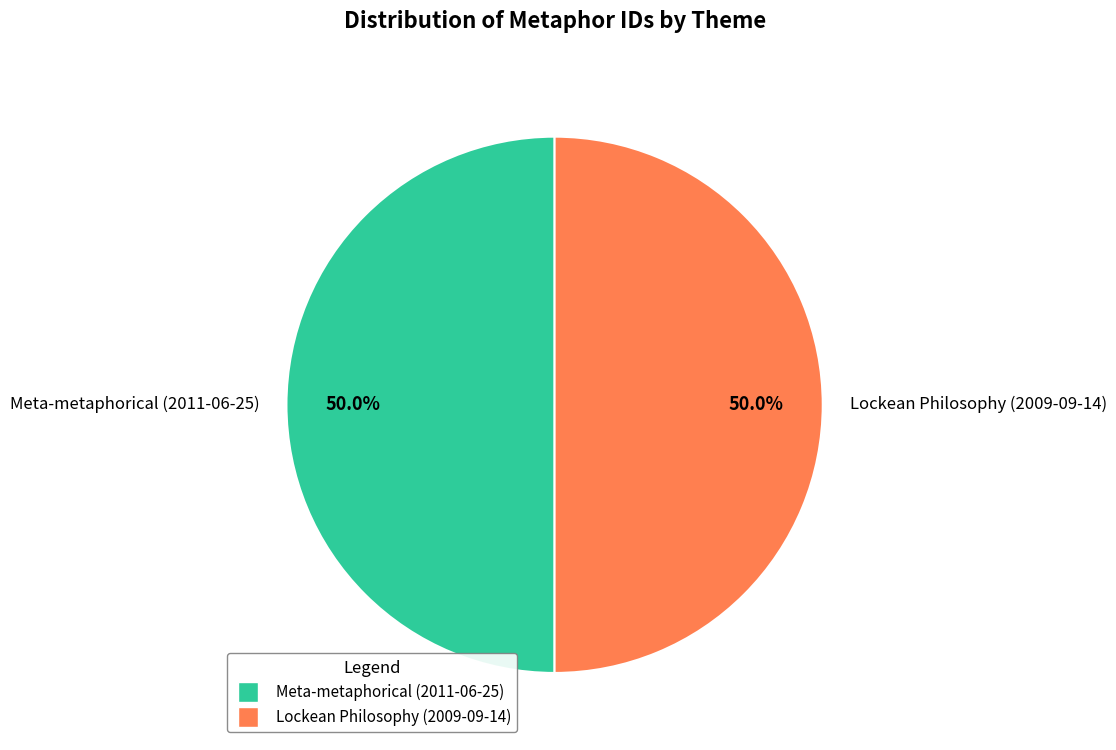

Approximately how many times larger is the value at Lockean Philosophy (2009-09-14) compared to Meta-metaphorical (2011-06-25)?

1.0